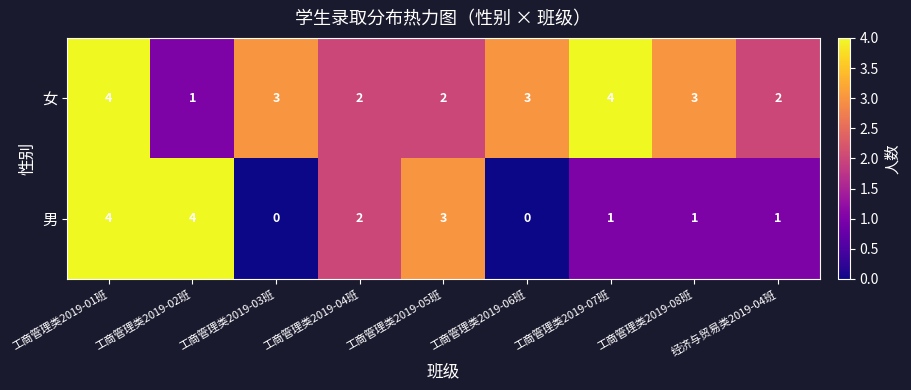

What is the sum of the 女 values at 工商管理类2019-07班 and 工商管理类2019-02班?

5